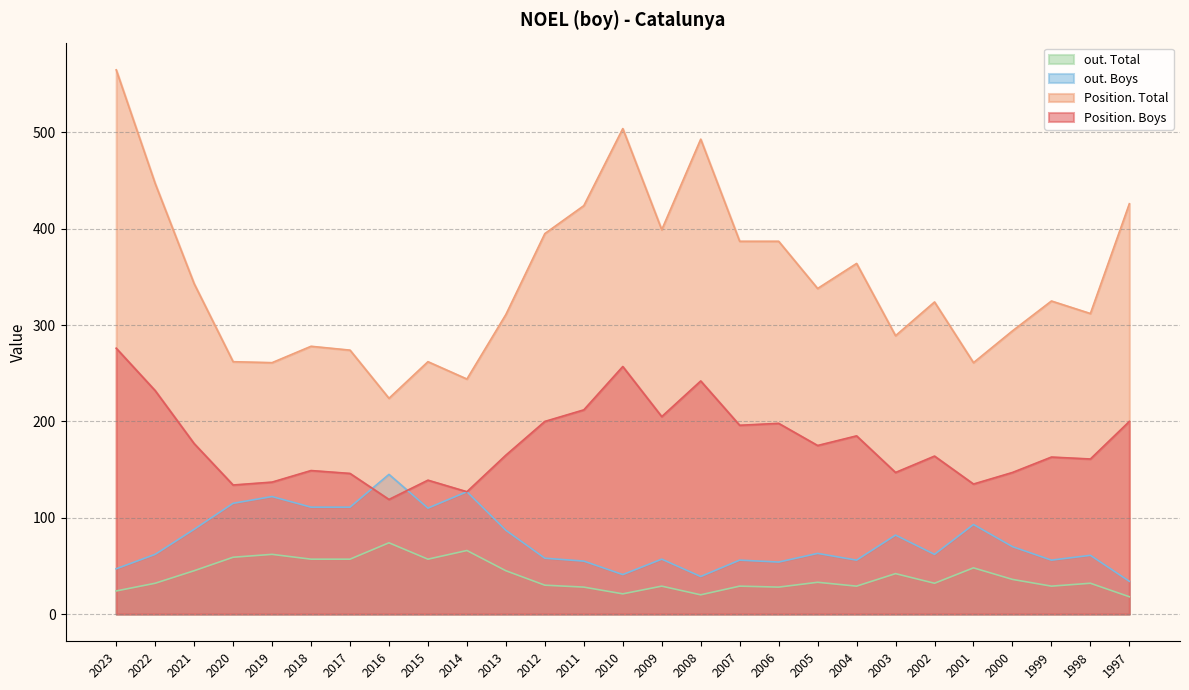

Reading left to right, transcribe all the data shown in this chart.

Position. Boys: 2023=276	2022=232	2021=177	2020=134	2019=137	2018=149	2017=146	2016=119	2015=139	2014=127	2013=165	2012=200	2011=212	2010=257	2009=205	2008=242	2007=196	2006=198	2005=175	2004=185	2003=147	2002=164	2001=135	2000=147	1999=163	1998=161	1997=200
Position. Total: 2023=565	2022=447	2021=343	2020=262	2019=261	2018=278	2017=274	2016=224	2015=262	2014=244	2013=311	2012=395	2011=424	2010=504	2009=399	2008=493	2007=387	2006=387	2005=338	2004=364	2003=289	2002=324	2001=261	2000=294	1999=325	1998=312	1997=426
out. Boys: 2023=47	2022=62	2021=88	2020=115	2019=122	2018=111	2017=111	2016=145	2015=110	2014=127	2013=87	2012=58	2011=55	2010=41	2009=57	2008=39	2007=56	2006=54	2005=63	2004=56	2003=82	2002=62	2001=93	2000=70	1999=56	1998=61	1997=34
out. Total: 2023=24	2022=32	2021=45	2020=59	2019=62	2018=57	2017=57	2016=74	2015=57	2014=66	2013=45	2012=30	2011=28	2010=21	2009=29	2008=20	2007=29	2006=28	2005=33	2004=29	2003=42	2002=32	2001=48	2000=36	1999=29	1998=32	1997=18